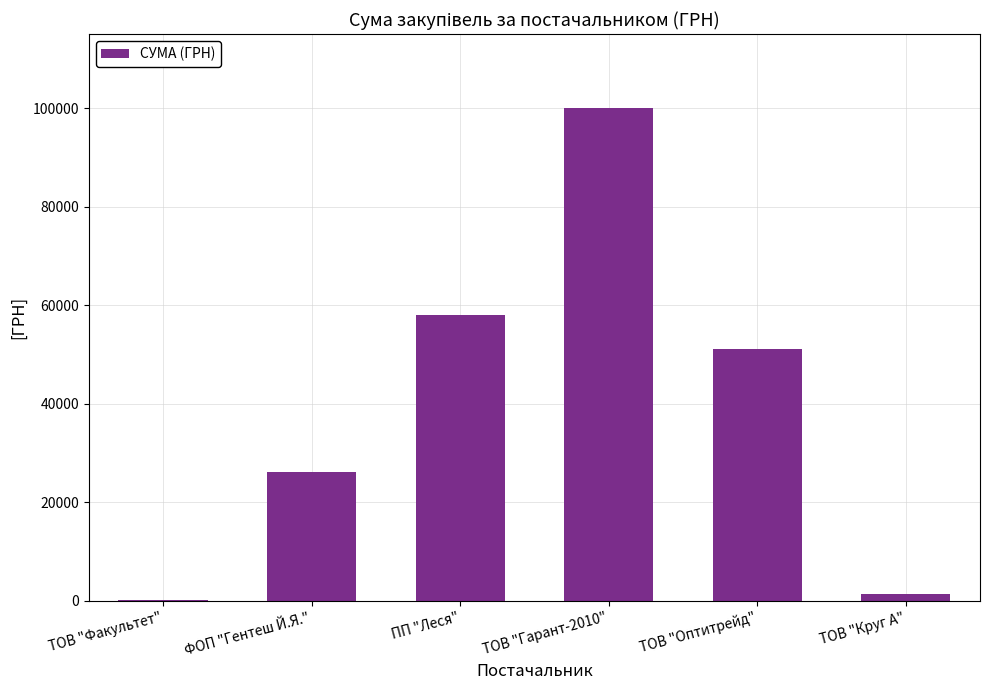

Which has a higher value, ТОВ "Оптитрейд" or ПП "Леся"?

ПП "Леся"